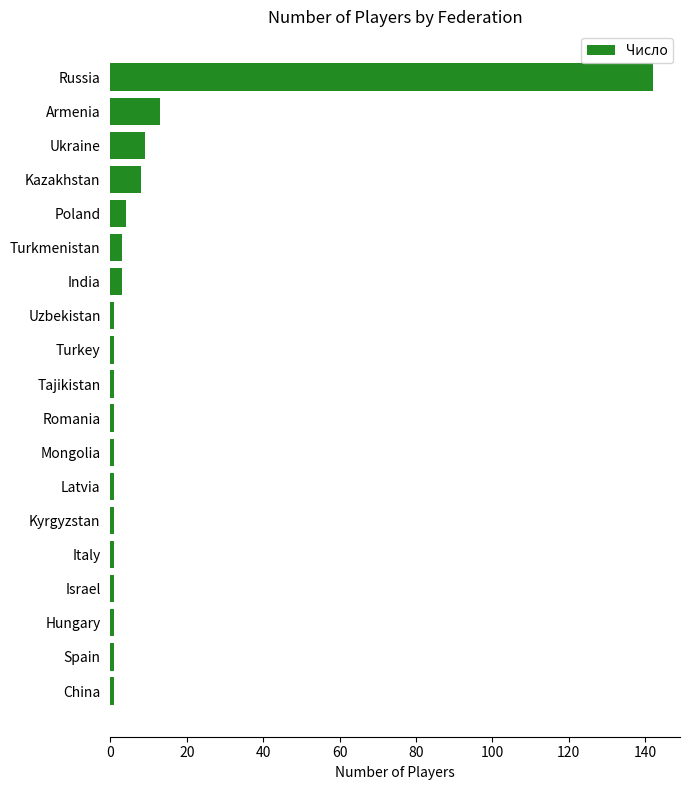

Does the chart contain stacked bars?

No